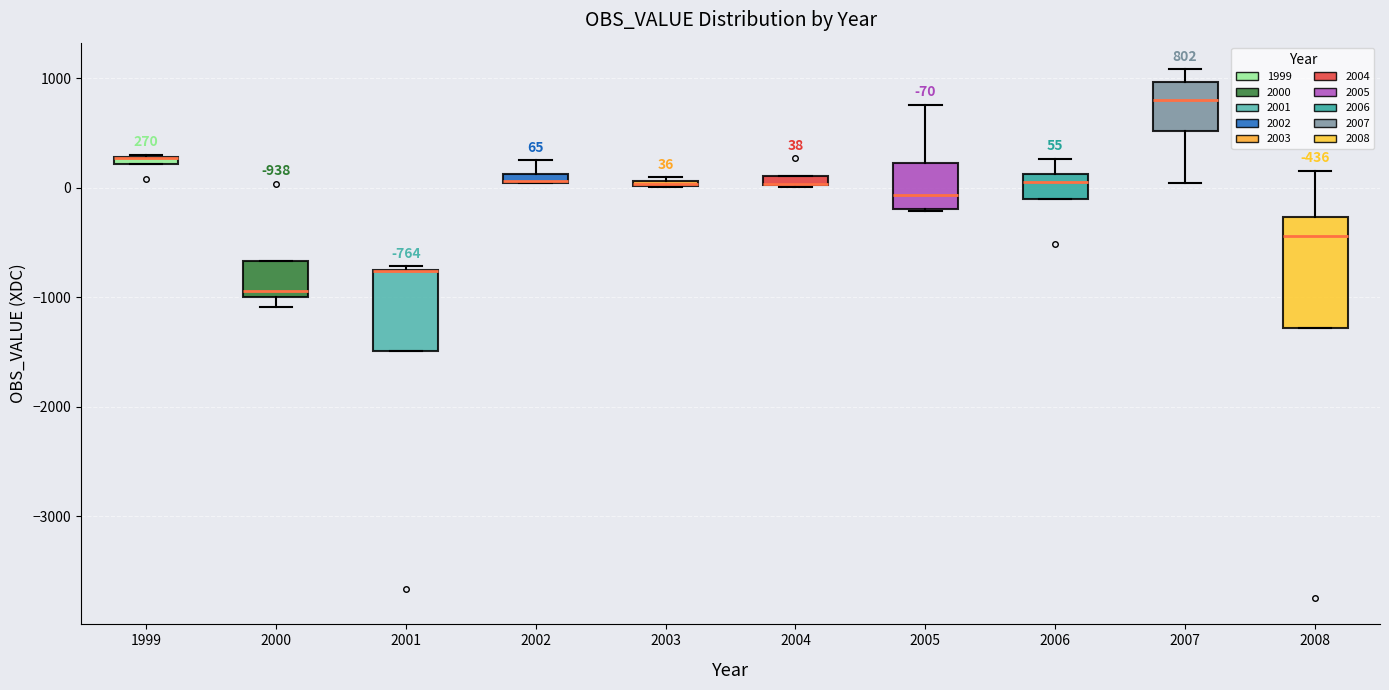

Which box is the tallest, from its lower edge to its upper edge?

2008